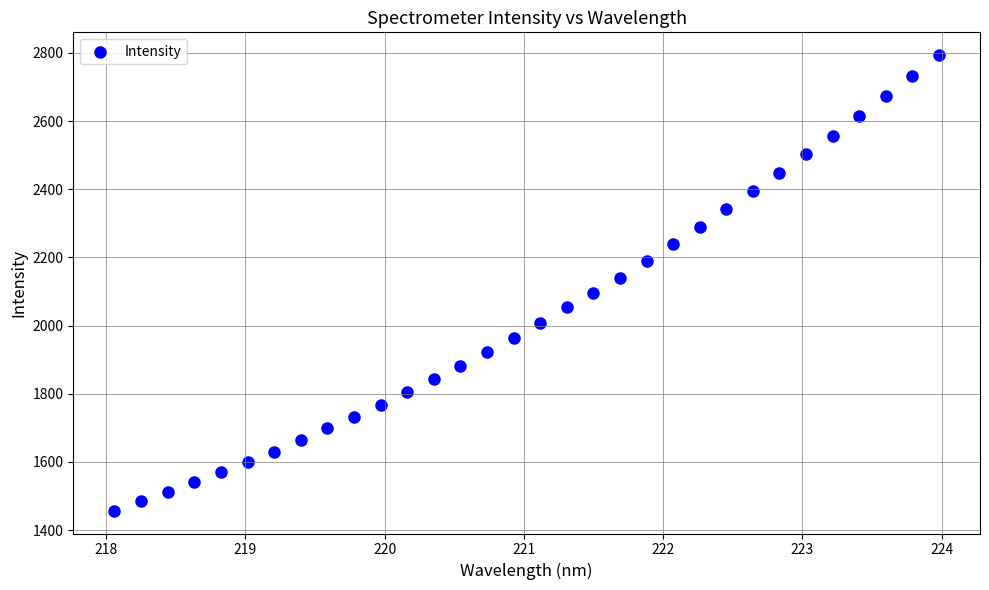

What is the range of X values (max minus min)?

5.9